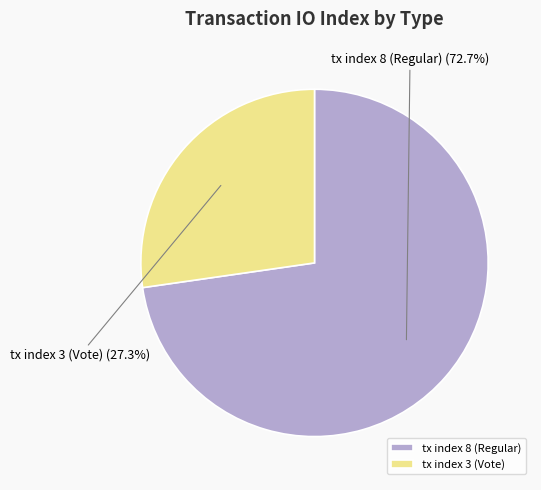

The tx index 3 (Vote) slice represents 27% of the pie. True or false?

True